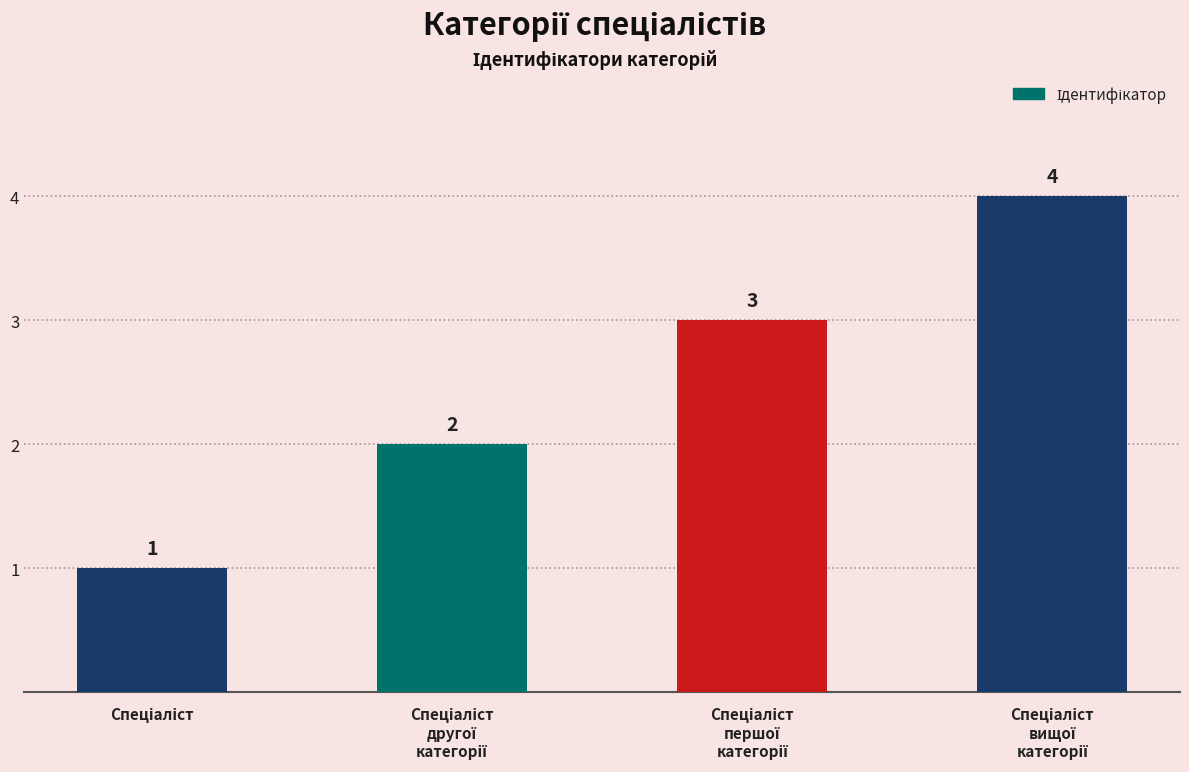

Count the values in the range 2 to 4.

3